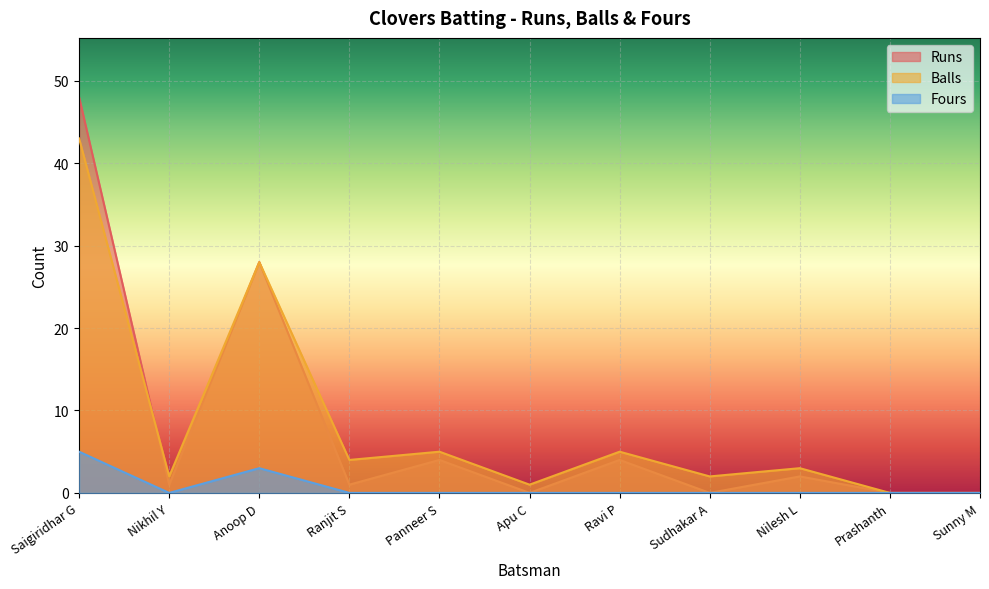

List the series in order of their peak value, lowest first.

Fours, Balls, Runs